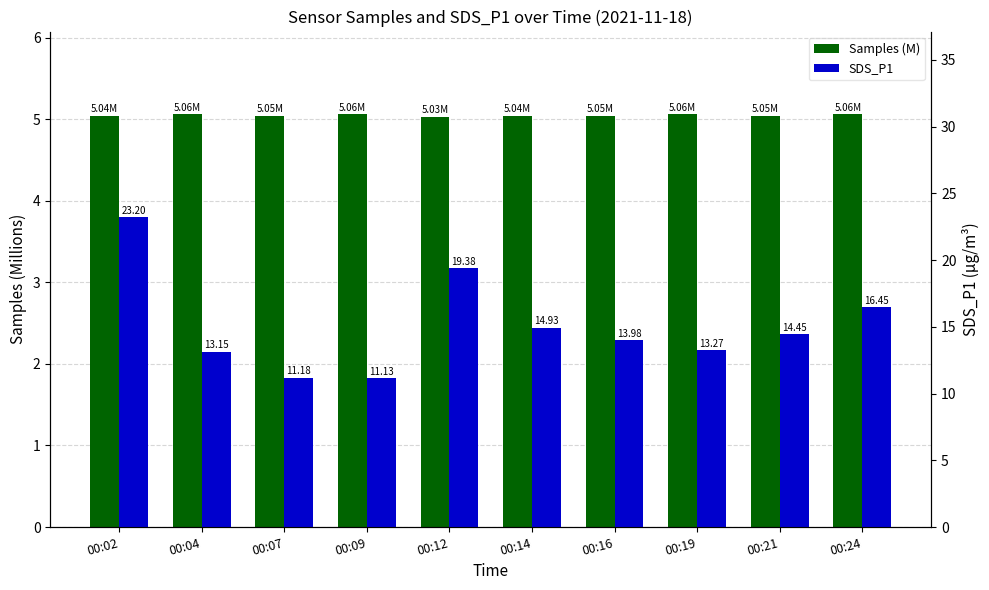

The SDS_P1 series shows 23.2 at 00:02. True or false?

True